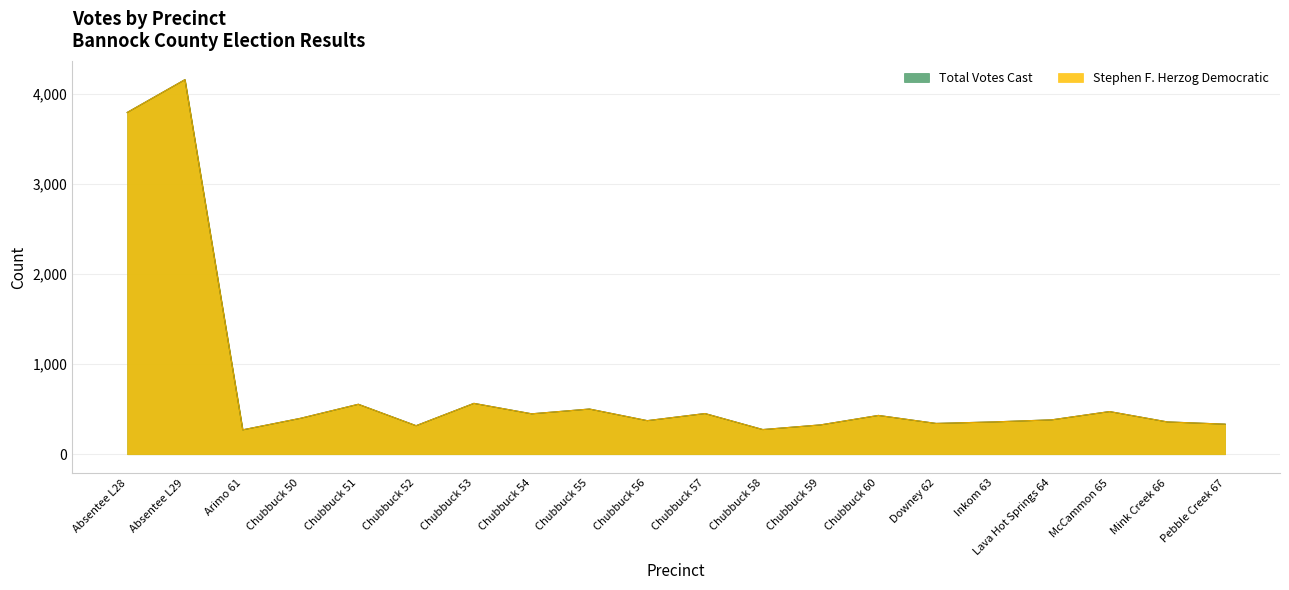

How many values in the Total Votes Cast series exceed 399?

9